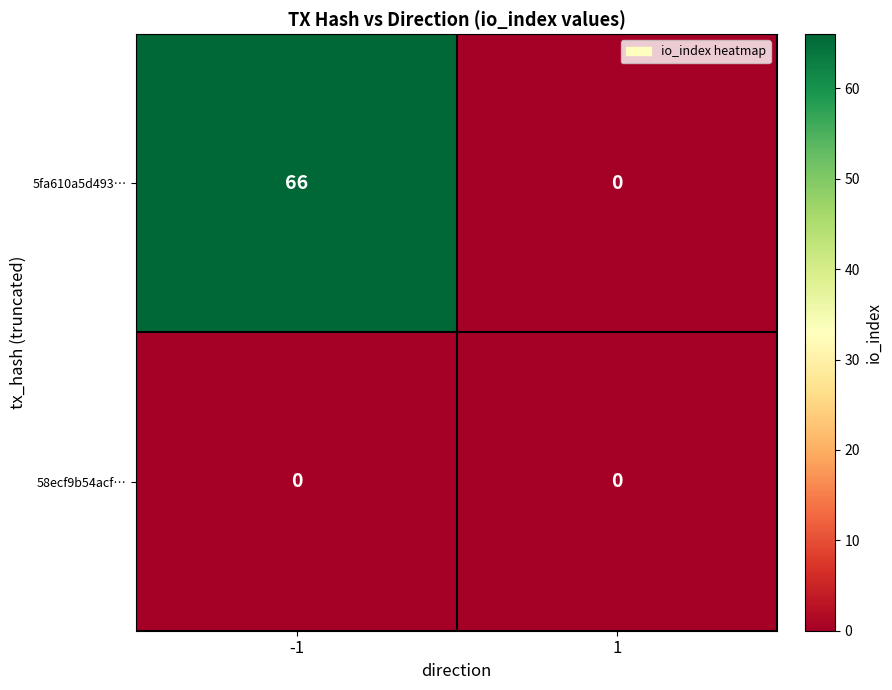

At how many categories does at least one series exceed 22?

1